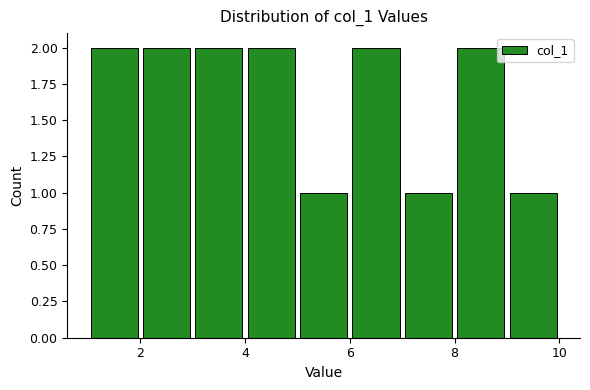

What is the height of the bar covering 1 to 2 on the x-axis? The values are not printed on the chart, so give them approximately, as read against the axis.

2